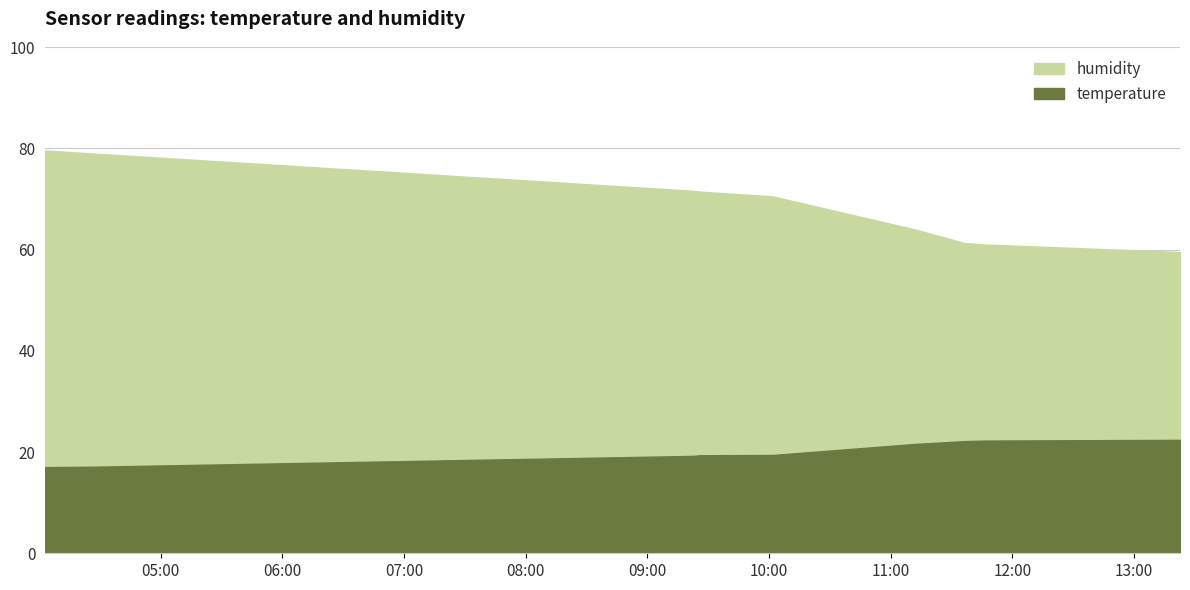

List the labels in order of humidity value, smallest first.

2023-08-30T13:22:41, 2023-08-30T11:47:19, 2023-08-30T11:36:49, 2023-08-30T11:11:52, 2023-08-30T10:01:47, 2023-08-30T09:25:55, 2023-08-30T09:22:35, 2023-08-30T04:27:10, 2023-08-30T04:03:09